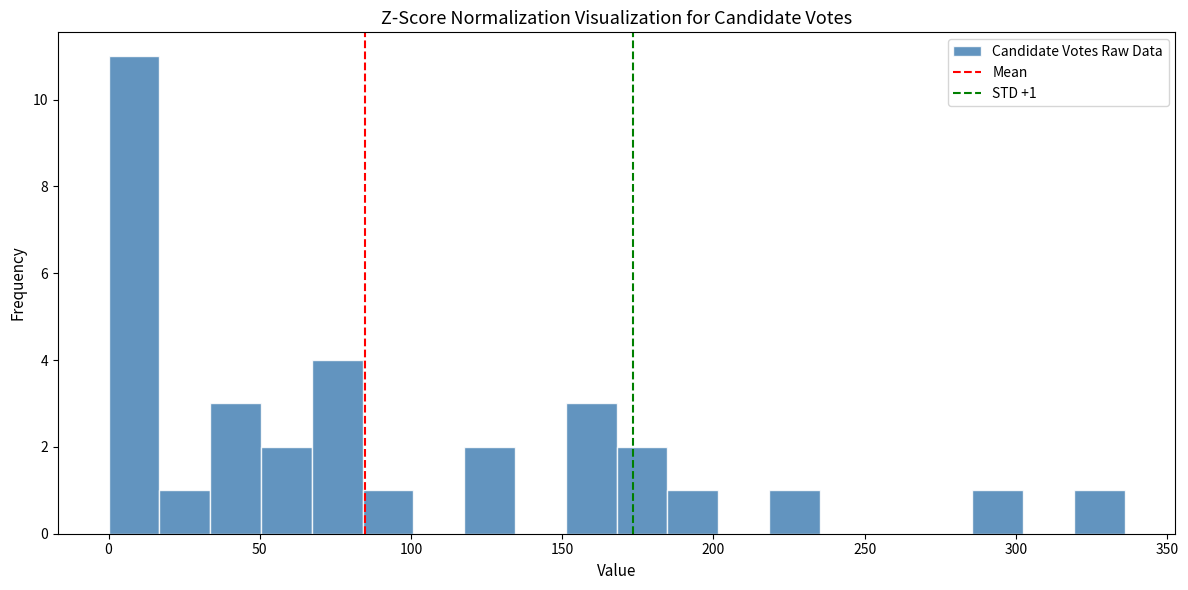

Around what value on the x-axis is the tallest bar? Give the approximate position of its centre, as read against the axis.

10